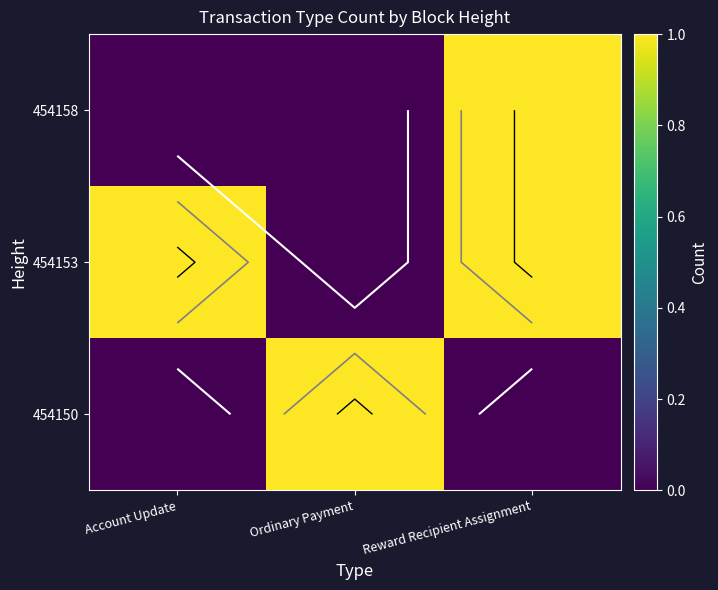

The 454150 series shows 0 at Account Update. True or false?

True